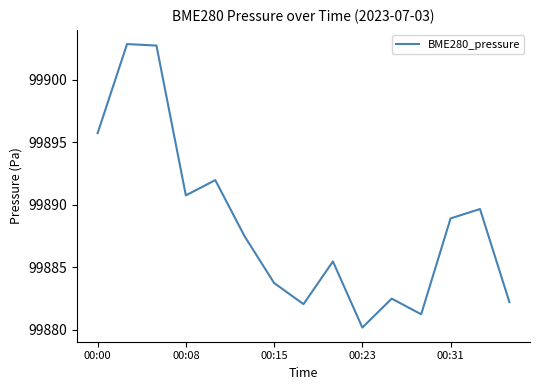

What is the minimum value shown in the chart?

99880.2